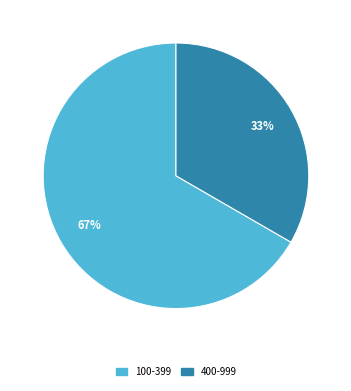

To the nearest percent, what is the average slice percentage?

50%